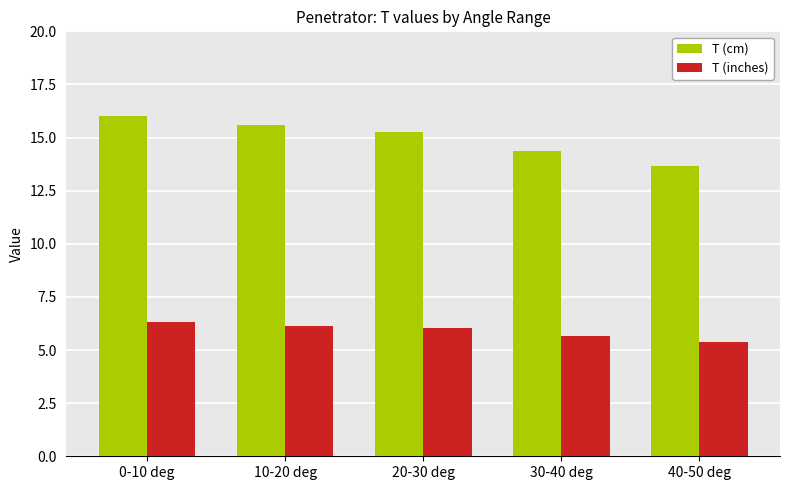

What is the total value across all series at 40-50 deg?

19.0